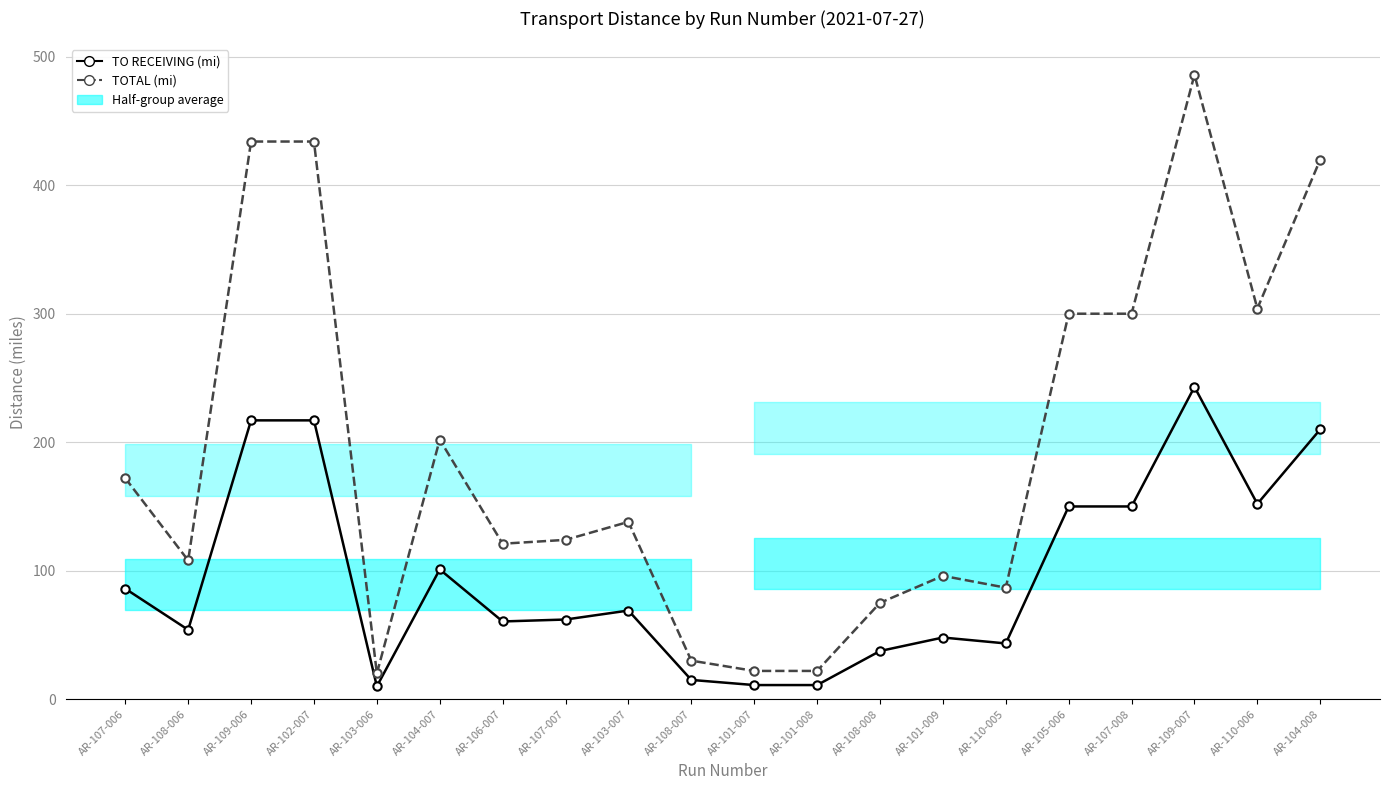

How many interior local peaks does the TOTAL (mi) series have?

4